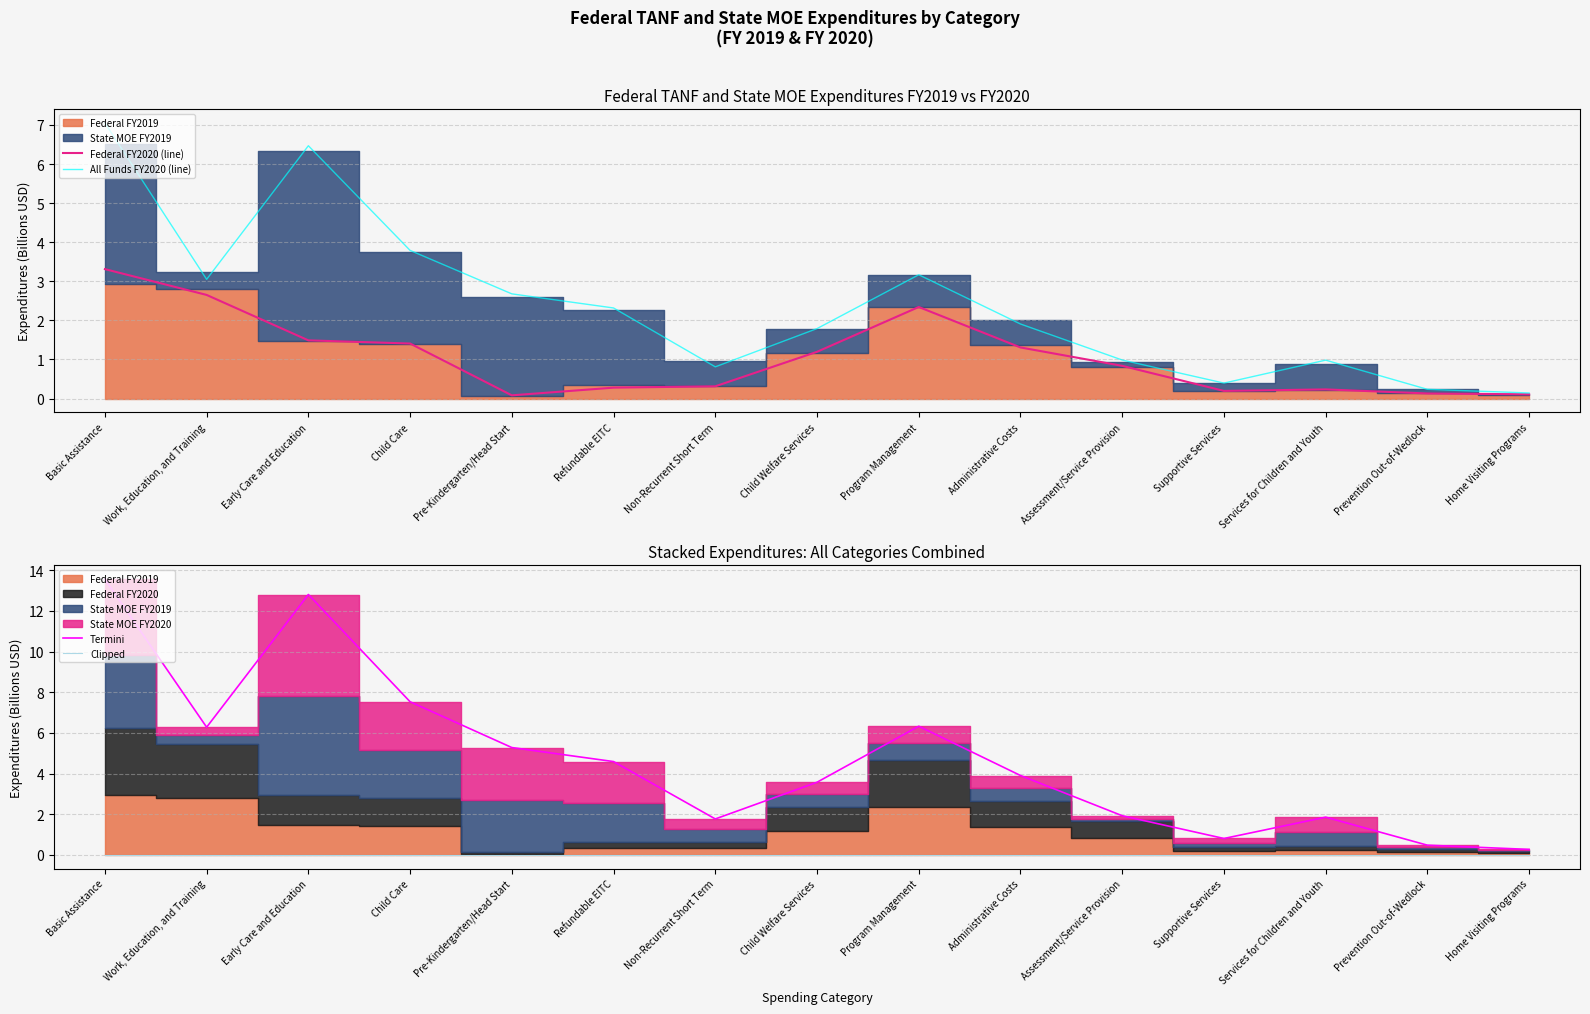

How many data points in All Funds FY2020 (line) are less than 1?

6